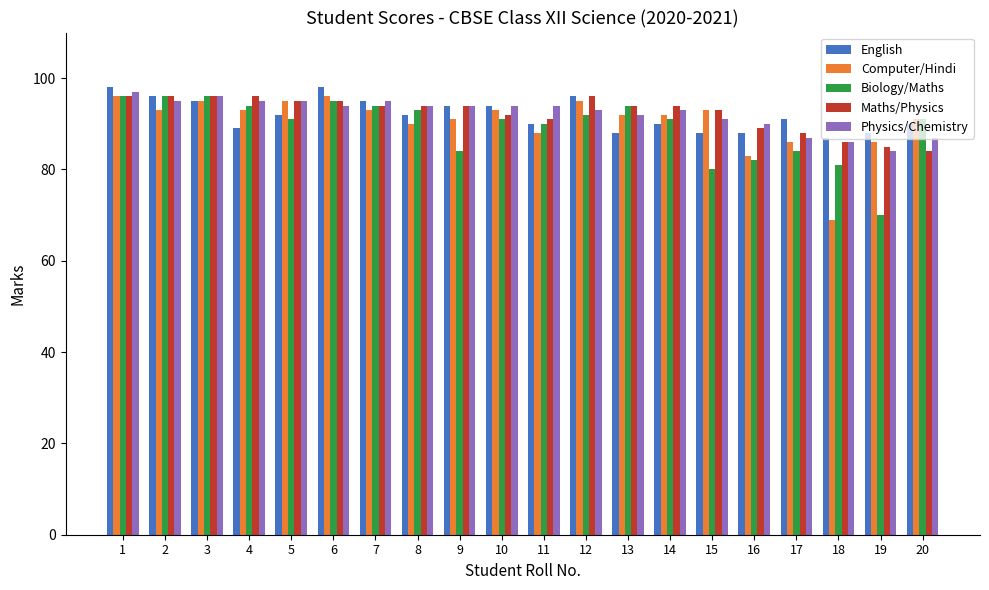

What is the minimum value shown in the chart?

69